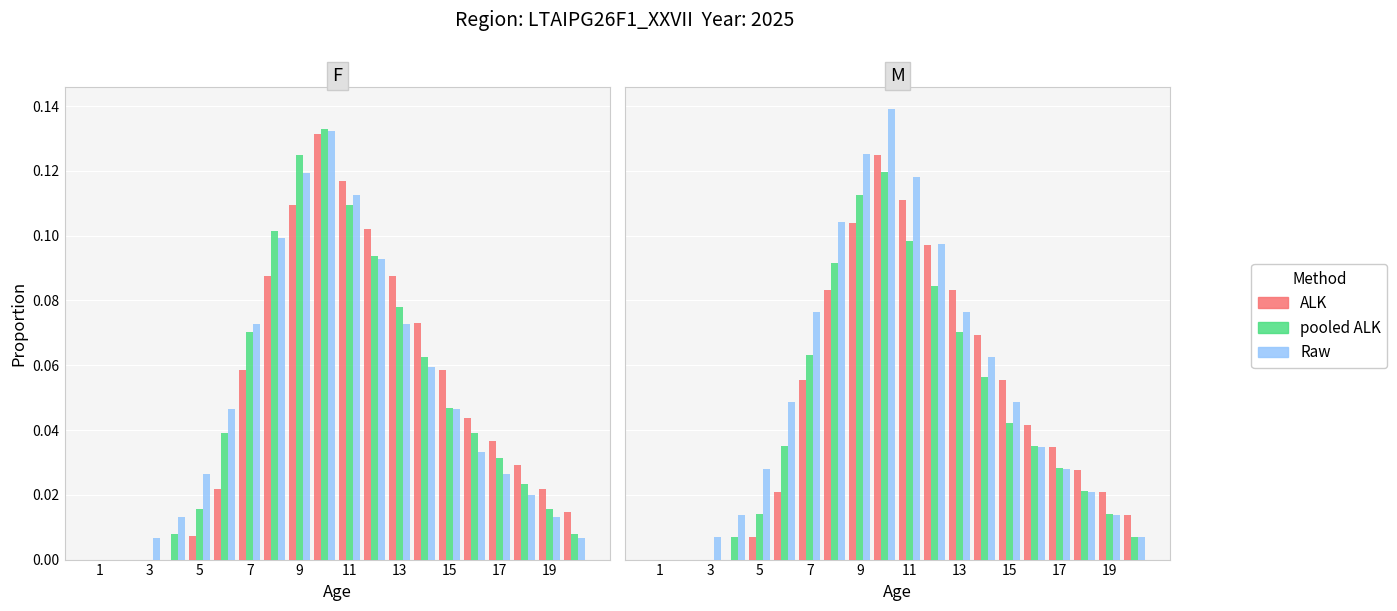

Does the chart contain any negative values?

No